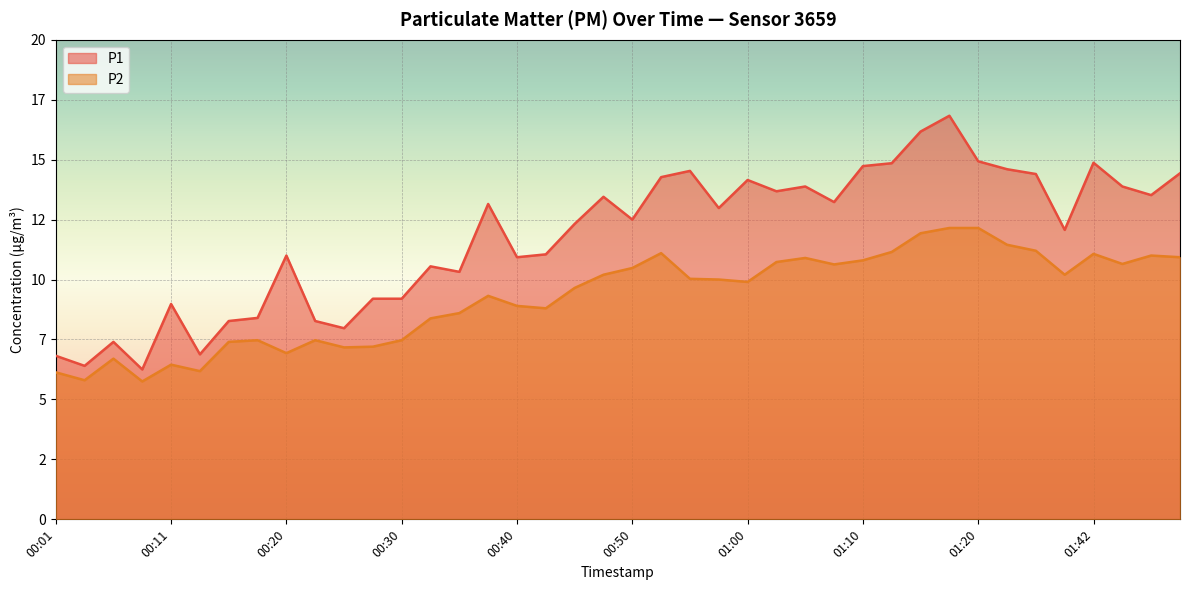

What is the difference between the maximum and minimum values in the P1 series?

10.6